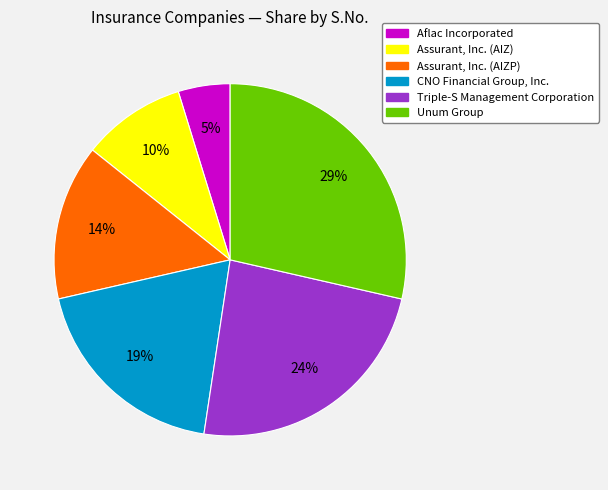

True or false: Assurant, Inc. (AIZP) accounts for 14% of the total.

True